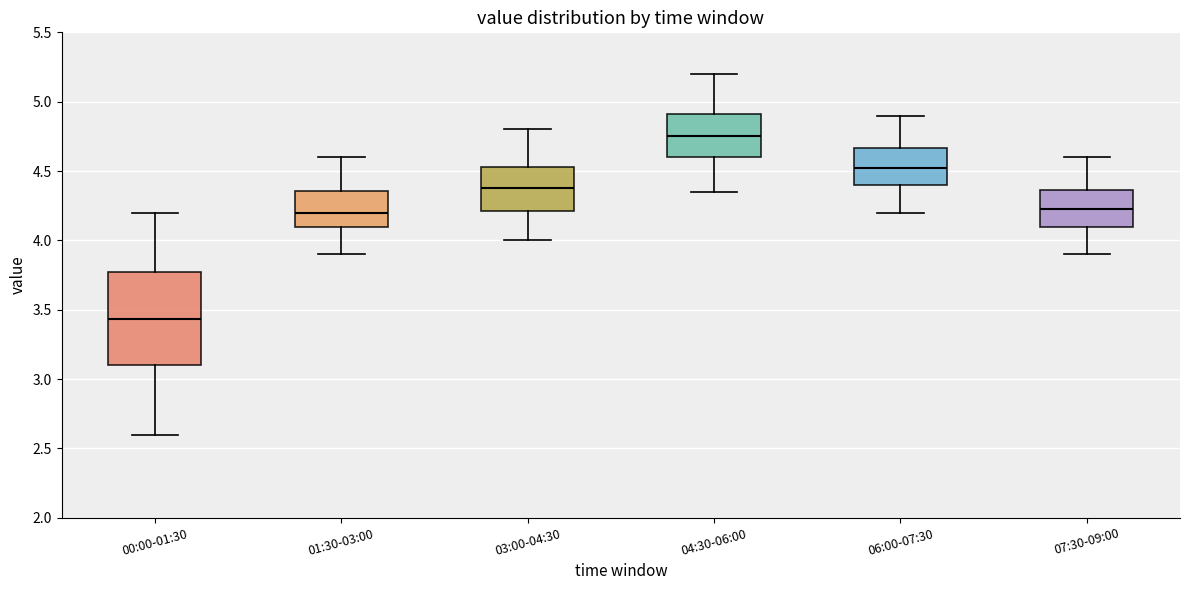

Reading left to right, read every box against the y-axis: the position of its median line, the range the box covers, and the ends of its whiskers. The values are not printed on the chart, so give them approximately, as read against the axis.

00:00-01:30: median 3.45, box 3.10 to 3.75, whiskers 2.60 to 4.20
01:30-03:00: median 4.20, box 4.10 to 4.35, whiskers 3.90 to 4.60
03:00-04:30: median 4.40, box 4.20 to 4.55, whiskers 4.00 to 4.80
04:30-06:00: median 4.75, box 4.60 to 4.90, whiskers 4.35 to 5.20
06:00-07:30: median 4.55, box 4.40 to 4.65, whiskers 4.20 to 4.90
07:30-09:00: median 4.25, box 4.10 to 4.35, whiskers 3.90 to 4.60